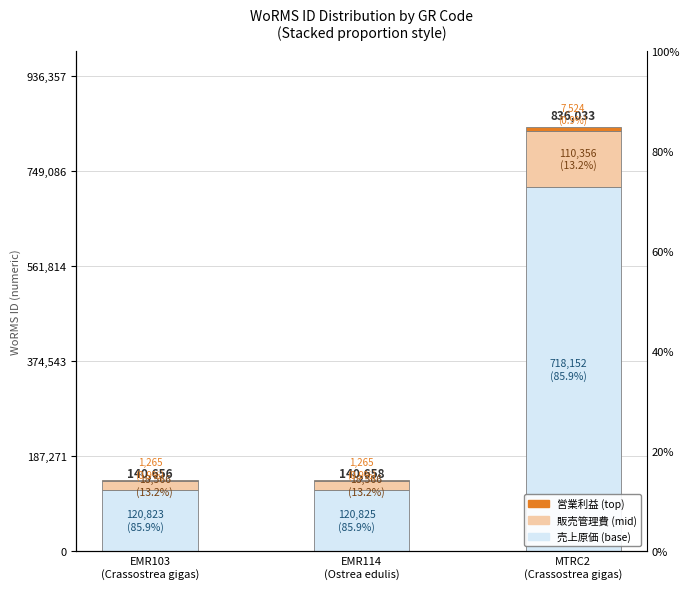

How many groups of bars are there?

3